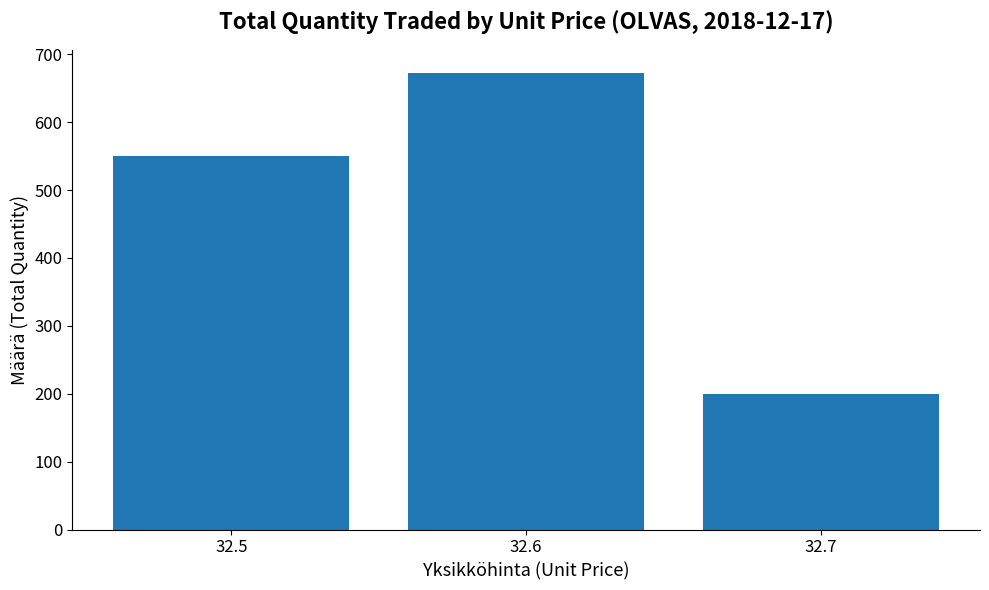

What is the value of the 1st bar from the left?

550